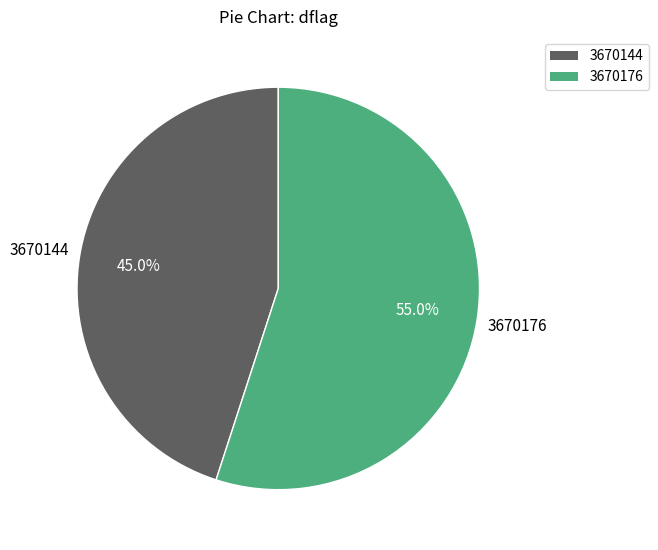

Which category accounts for the majority?

3670176